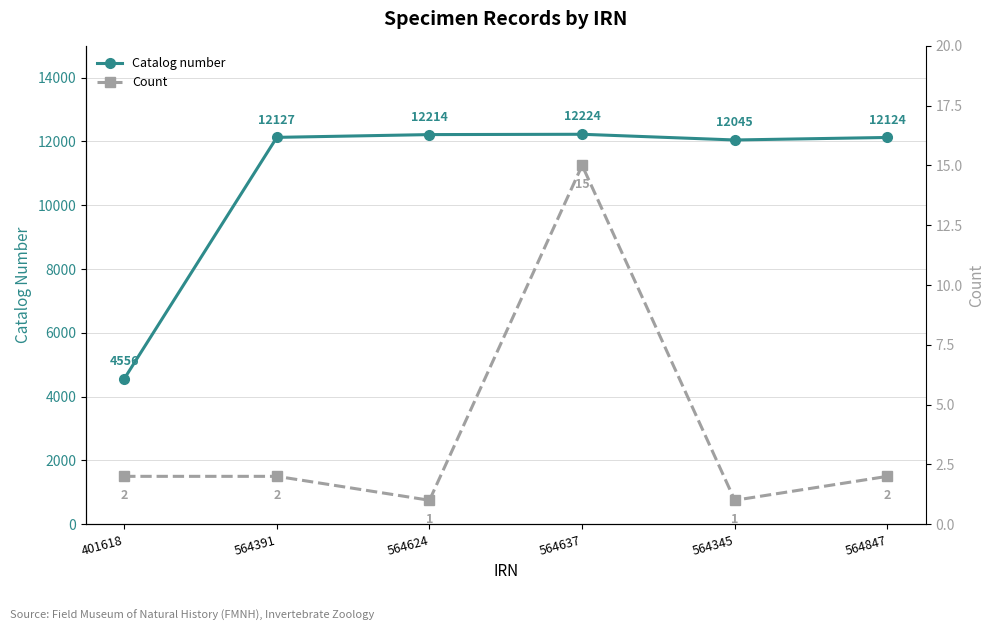

In Count, how many points are higher than both neighbors (excluding endpoints)?

1